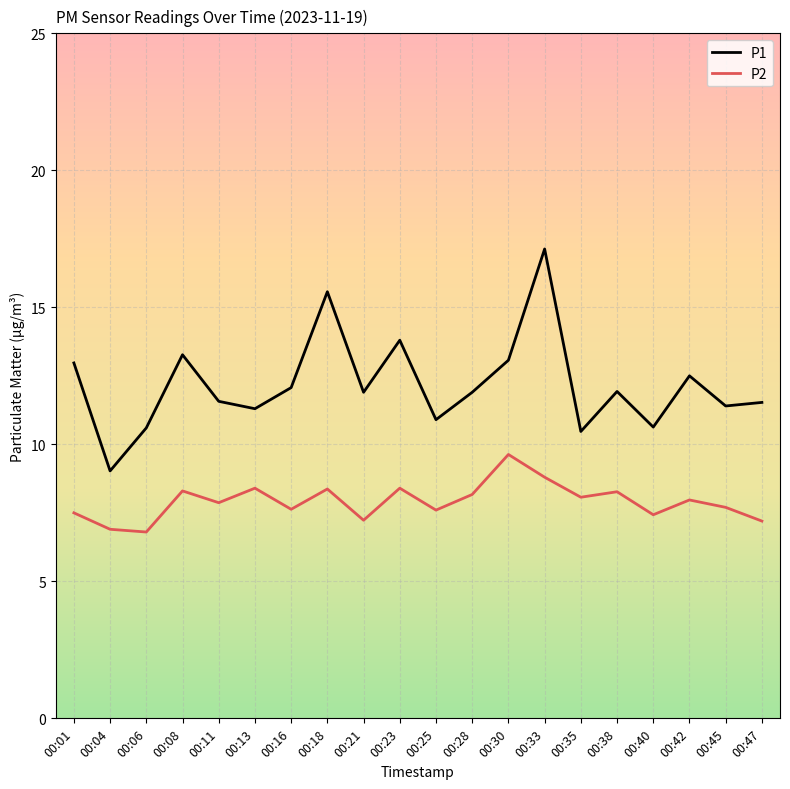

How many series are shown in this chart?

2